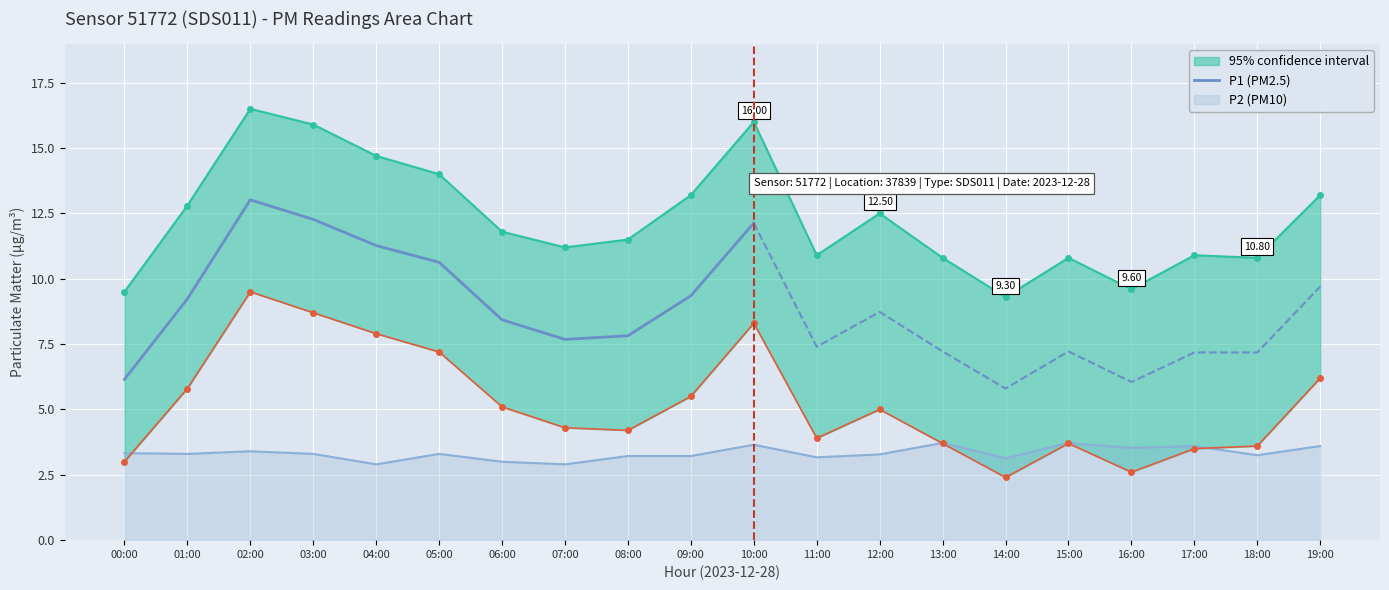

What is the sum of the values at 06:00 and 08:00?

16.2